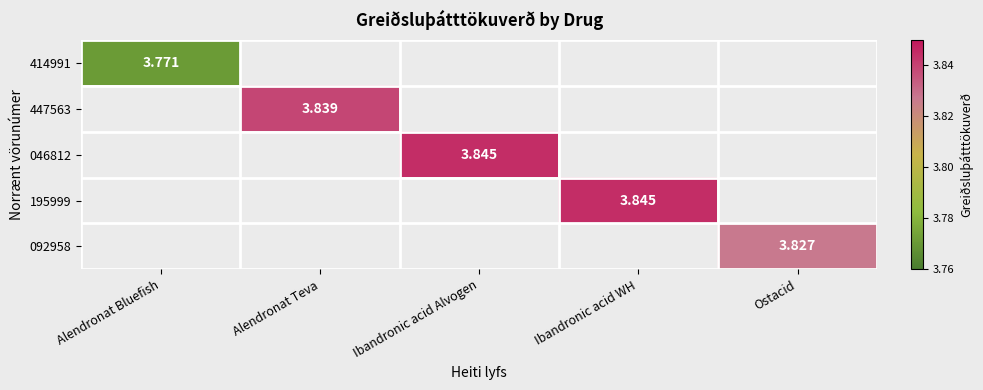

What is the maximum value shown in the chart?

3.8